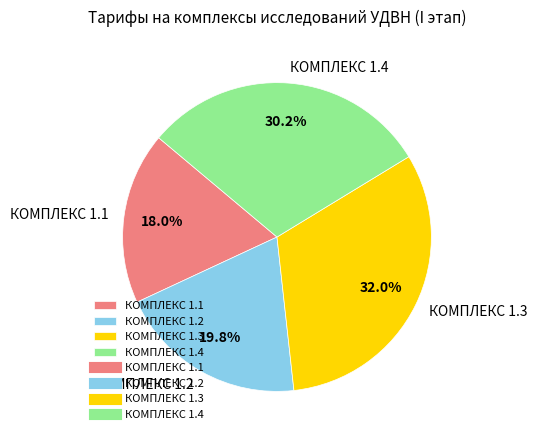

Does КОМПЛЕКС 1.2 represent more than half of the total?

No